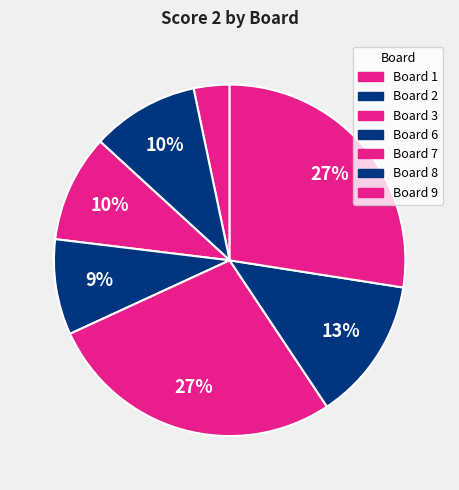

How many slices are in this pie chart?

7